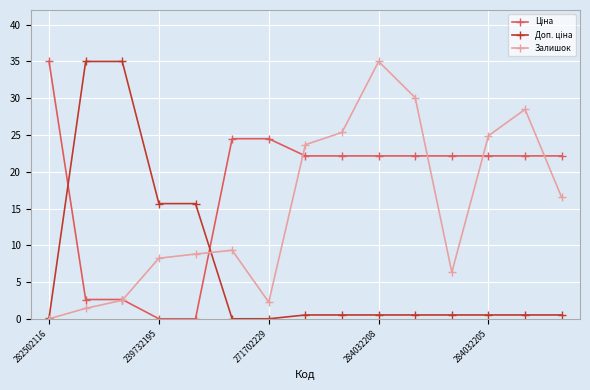

True or false: Залишок has more than 1 interior local peaks.

True